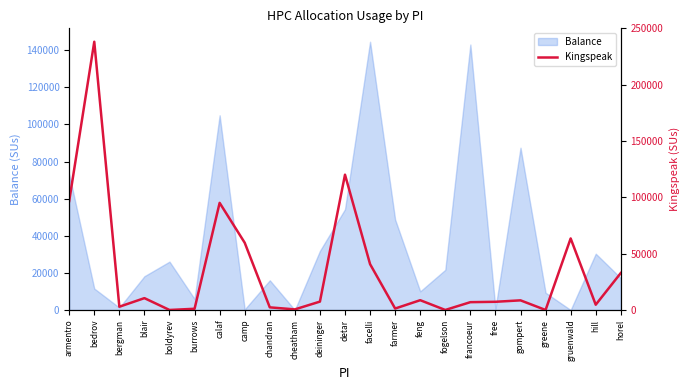

Where is the first local minimum?

bergman